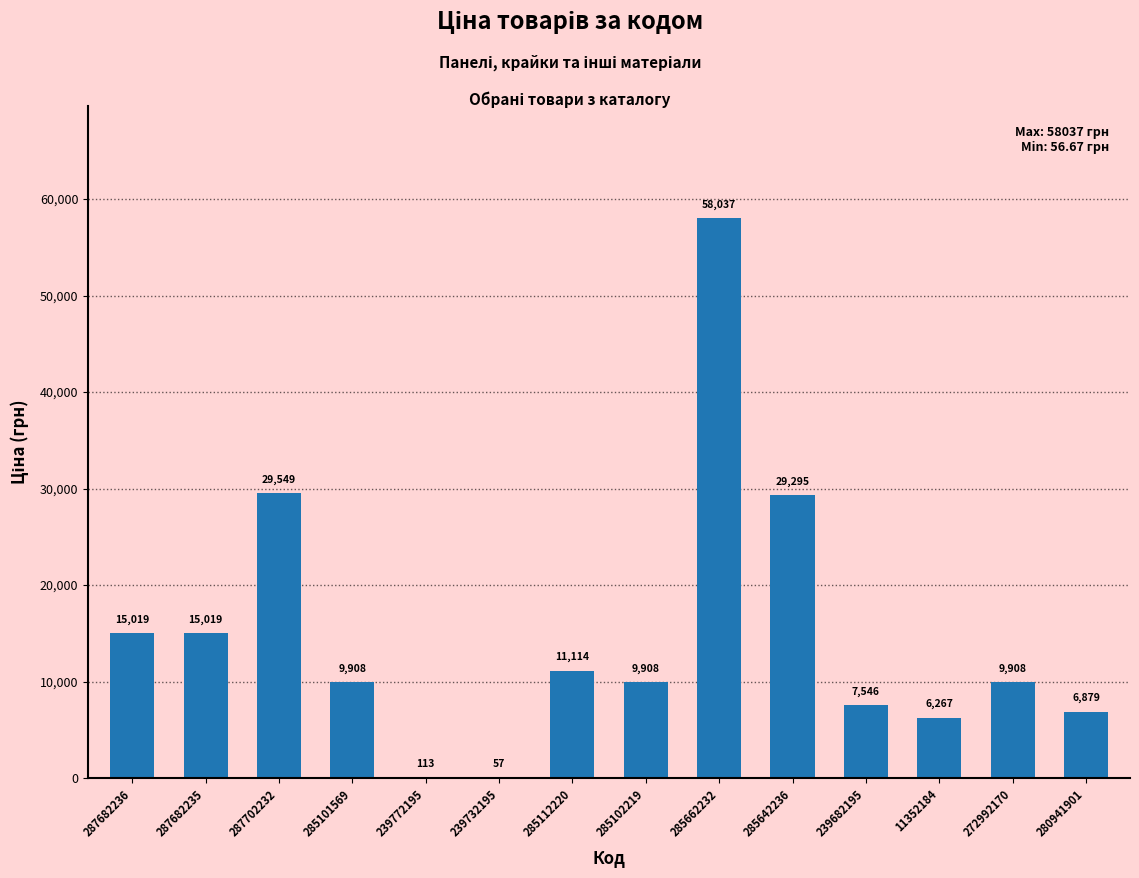

Which category has the highest value across all series?

285662232